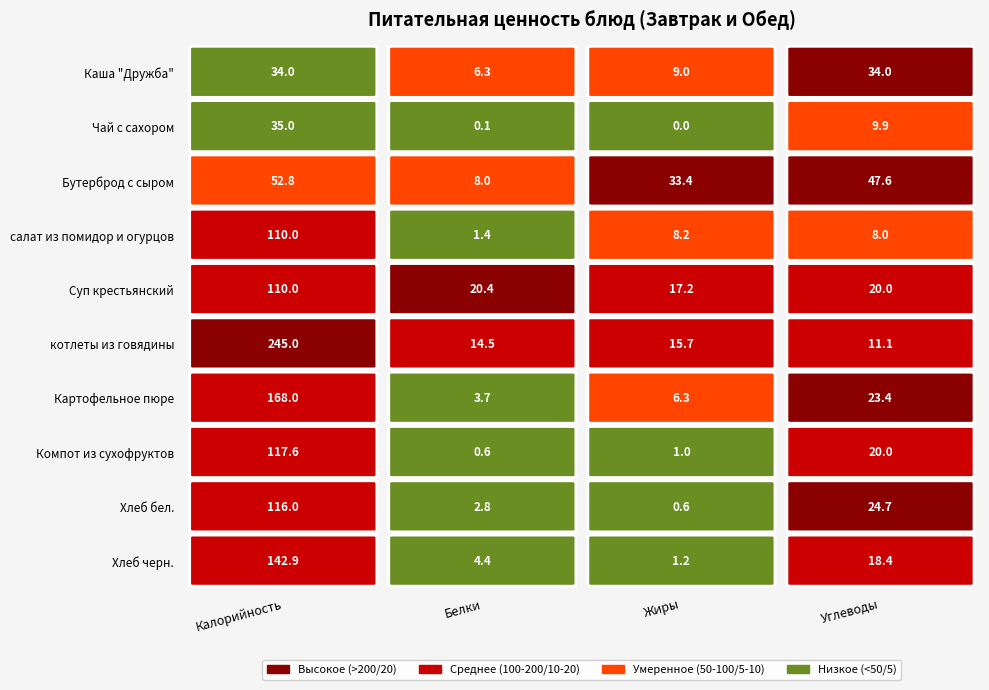

Where is Каша "Дружба" nearest to the value 20?

Жиры